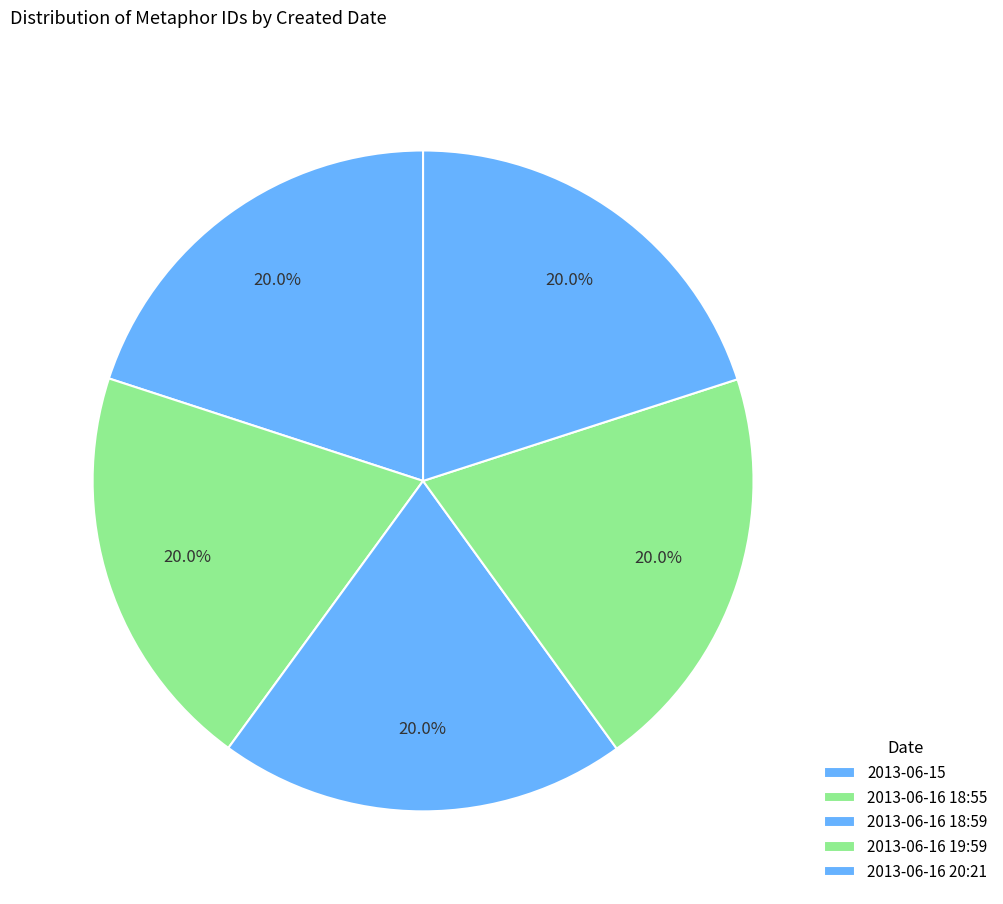

Does any single category account for the majority?

No